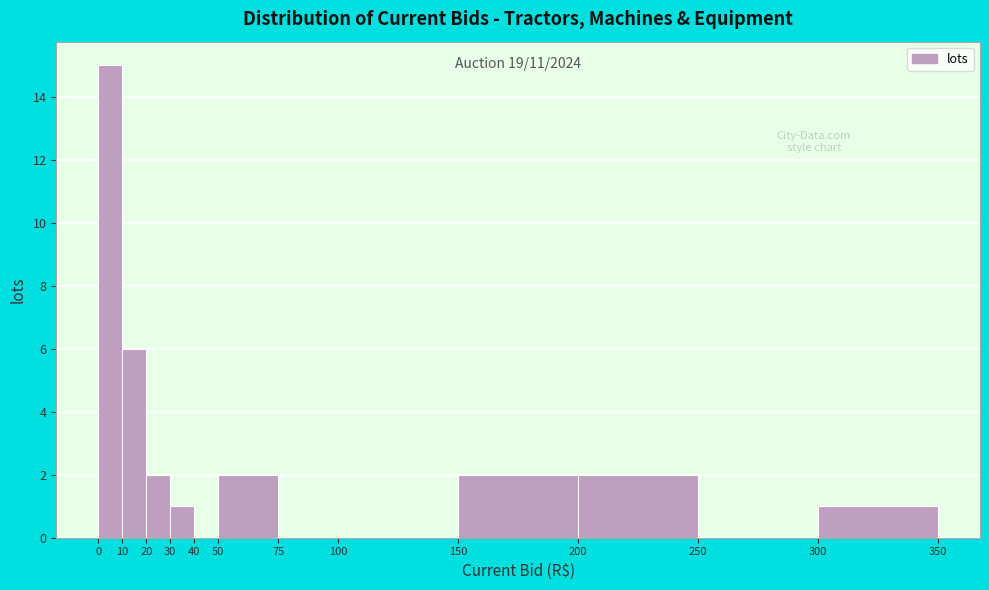

Which range on the x-axis has the tallest bar?

0 to 10